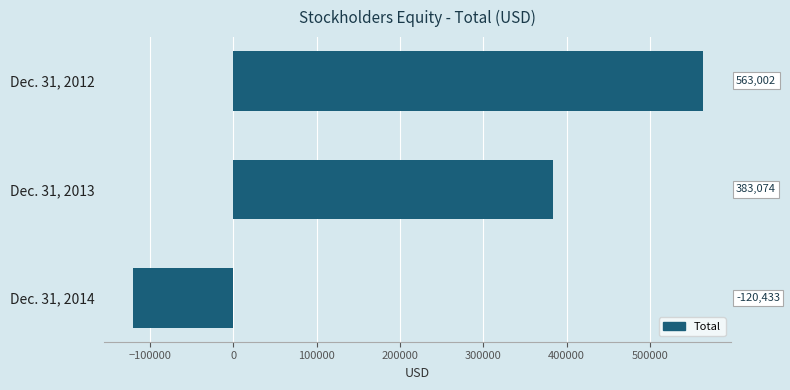

How many values are between -120433 and 563002?

3